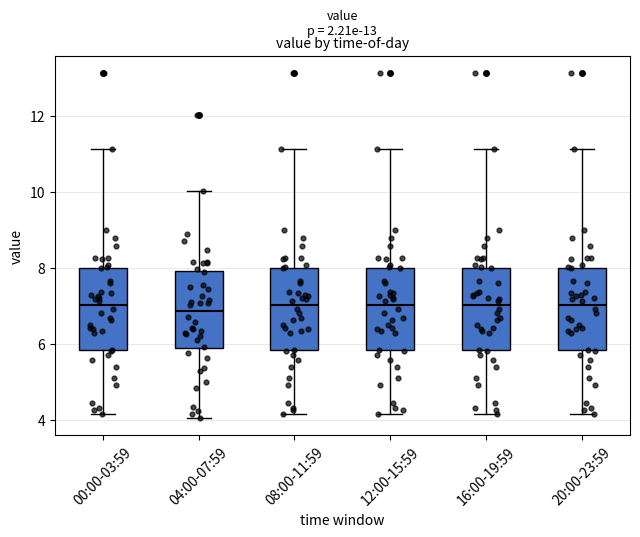

Reading left to right, read every box against the y-axis: the position of its median line, the range the box covers, and the ends of its whiskers. The values are not printed on the chart, so give them approximately, as read against the axis.

00:00-03:59: median 7.0, box 5.8 to 8.0, whiskers 4.2 to 11.2
04:00-07:59: median 6.8, box 5.8 to 8.0, whiskers 4.0 to 10.0
08:00-11:59: median 7.0, box 5.8 to 8.0, whiskers 4.2 to 11.2
12:00-15:59: median 7.0, box 5.8 to 8.0, whiskers 4.2 to 11.2
16:00-19:59: median 7.0, box 5.8 to 8.0, whiskers 4.2 to 11.2
20:00-23:59: median 7.0, box 5.8 to 8.0, whiskers 4.2 to 11.2